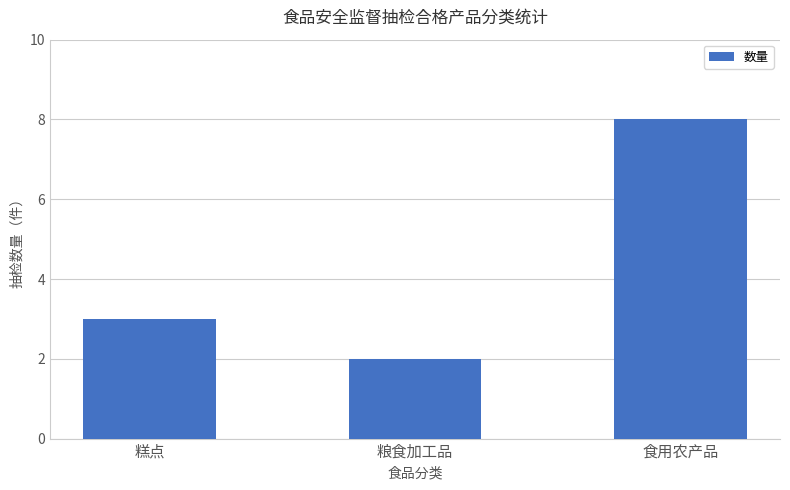

What is the approximate value at 糕点?

3